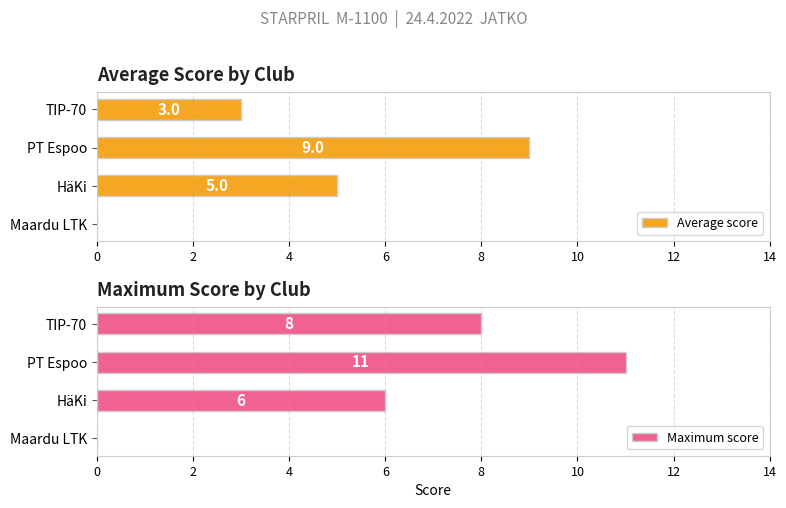

At how many categories does at least one series exceed 5?

3